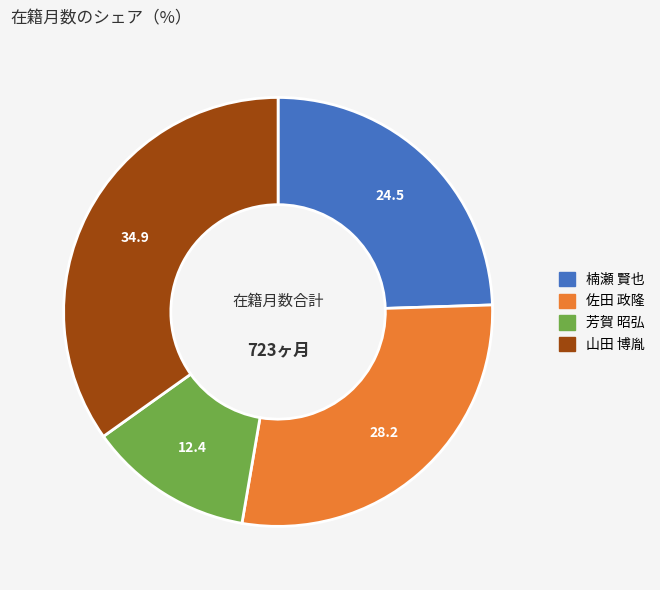

What is the smallest slice in the pie chart?

芳賀 昭弘